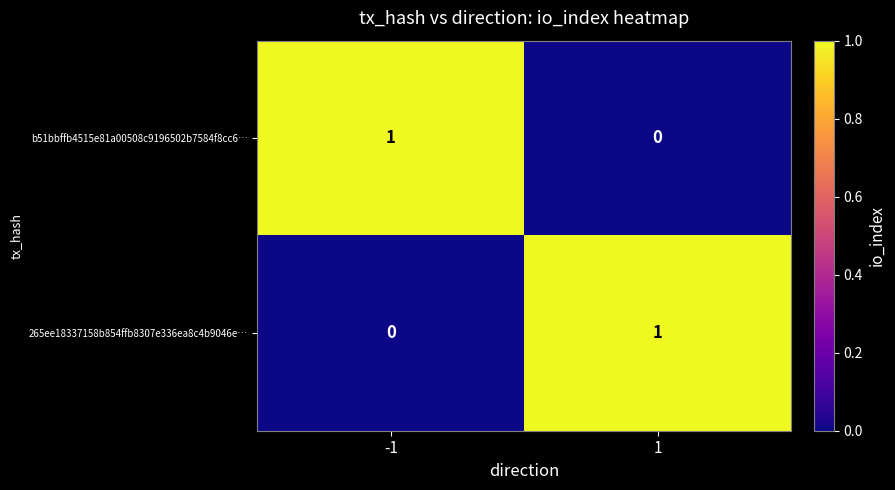

How many values in b51bbffb4515e81a00508c9196502b7584f8cc6… are above zero?

1